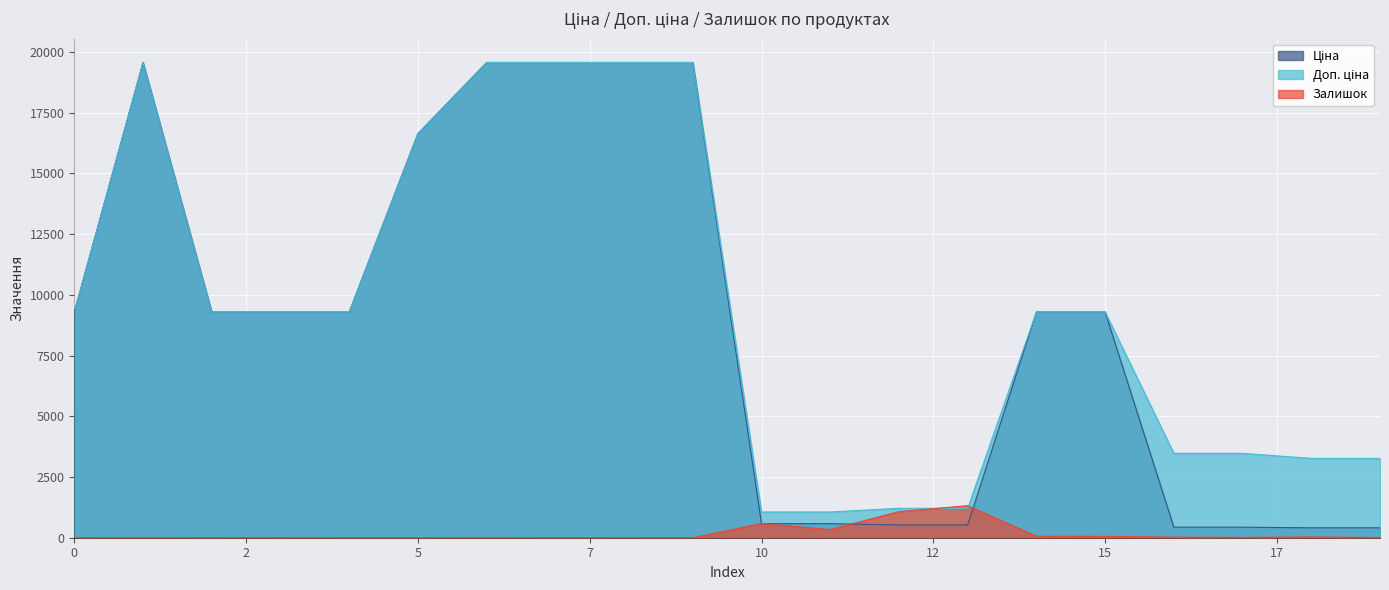

At how many categories does at least one series exceed 6267?

12